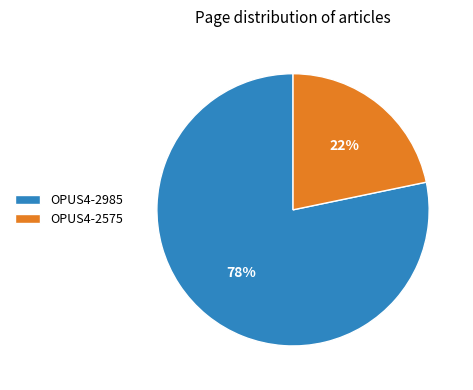

True or false: OPUS4-2575 accounts for 22% of the total.

True